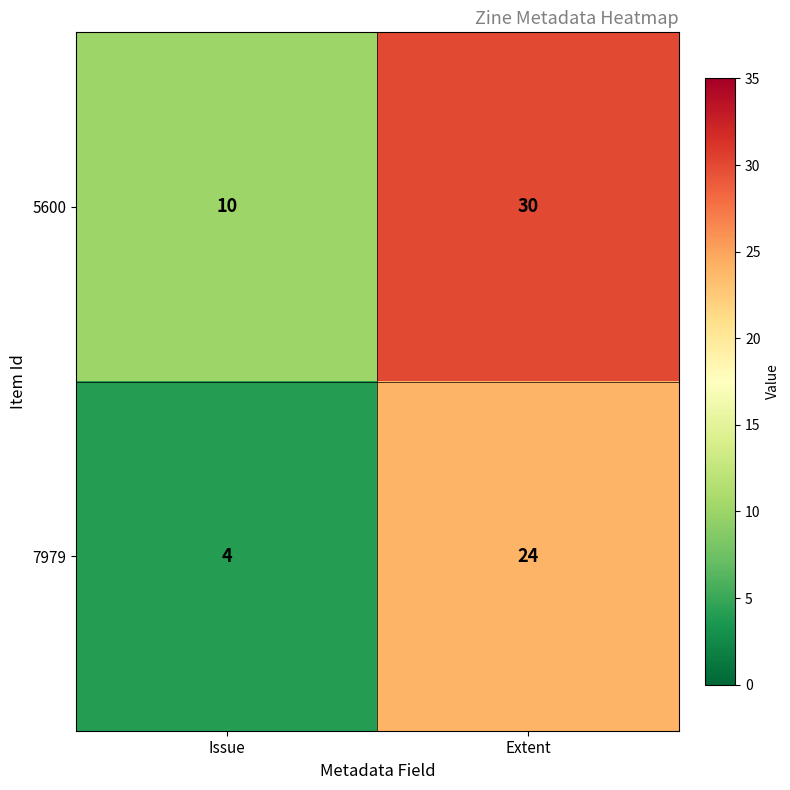

Rank the series by their average value, from lowest to highest.

7979, 5600